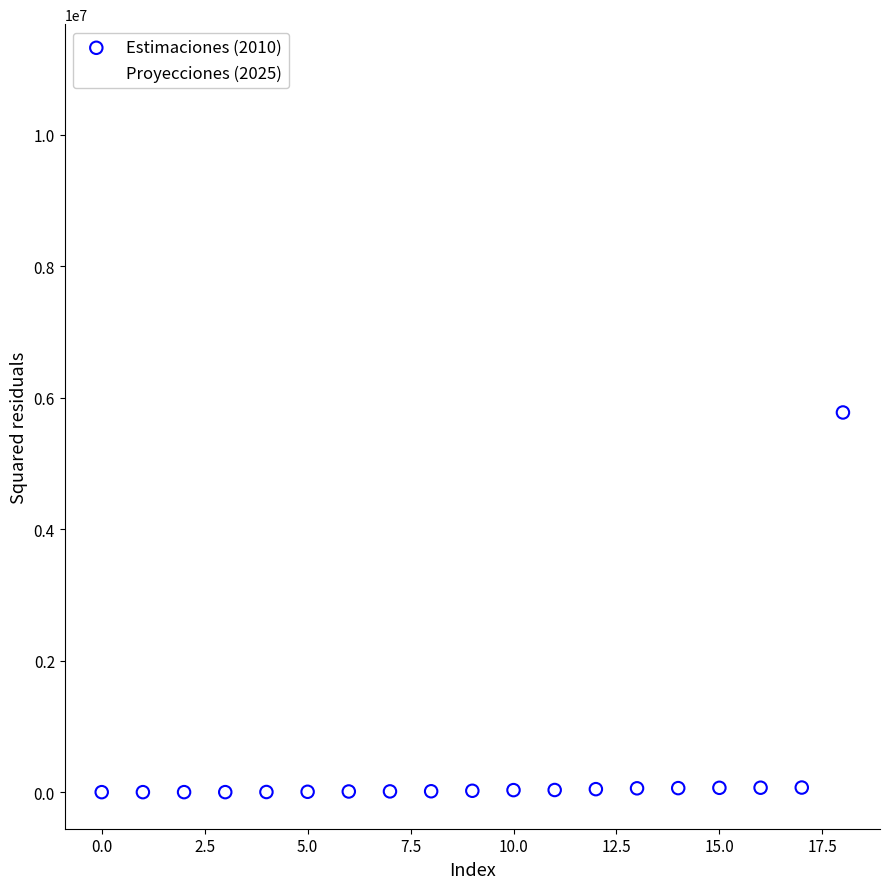

Across all series, what Y value is closest to 5563057?

5775673.8